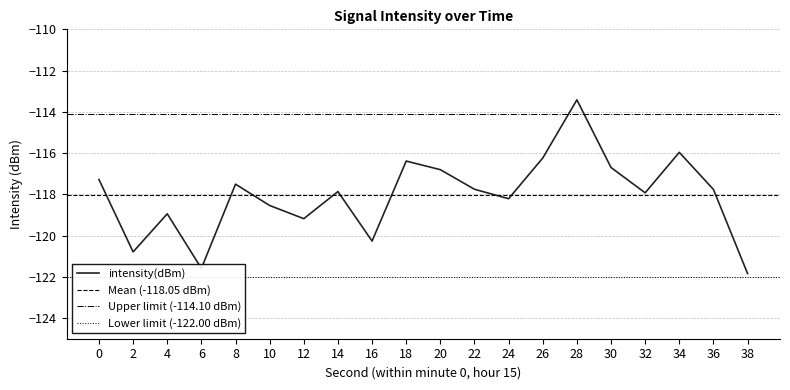

Is this an area chart (filled region under the line)?

No